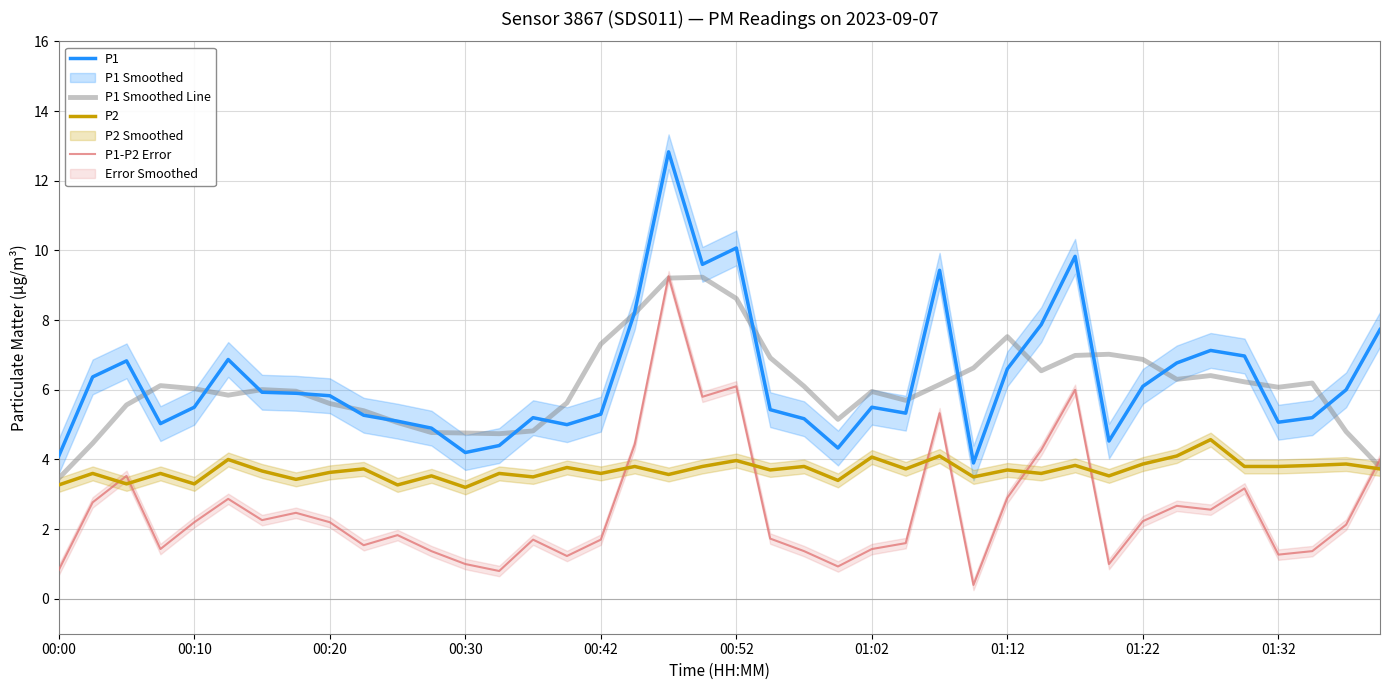

True or false: P1 Smoothed Line has a value of 6.6 at 27.

True